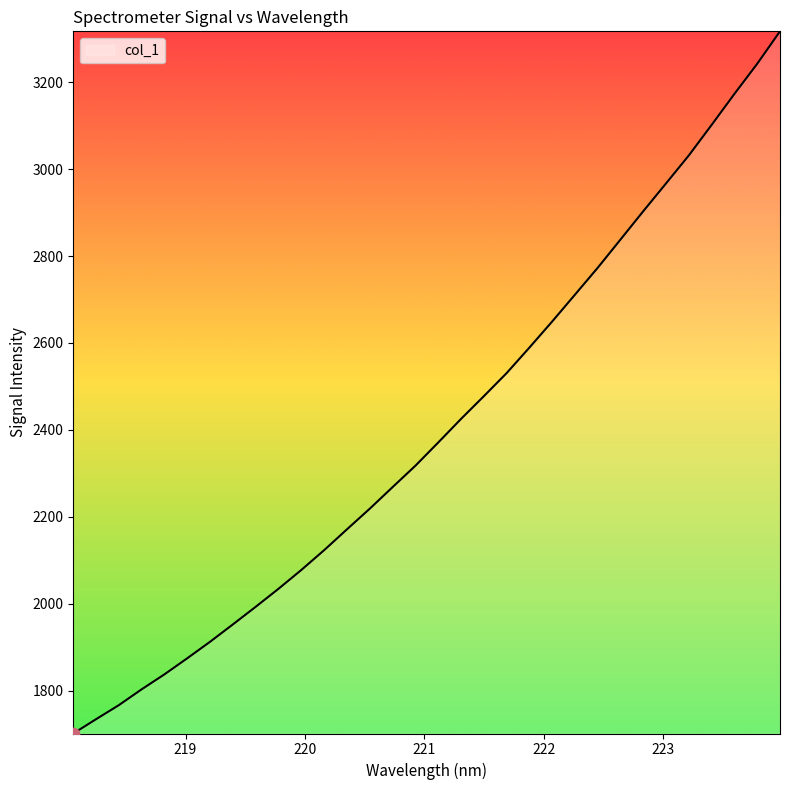

What is the minimum value shown in the chart?

1701.8